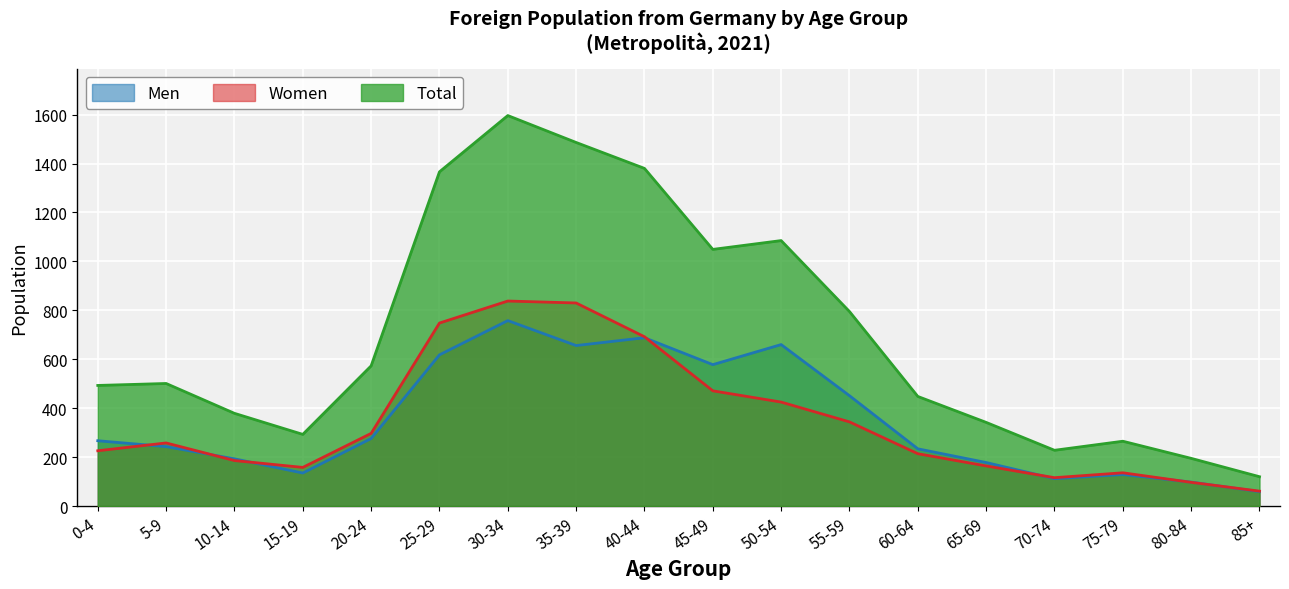

How many categories are shown in the chart?

18